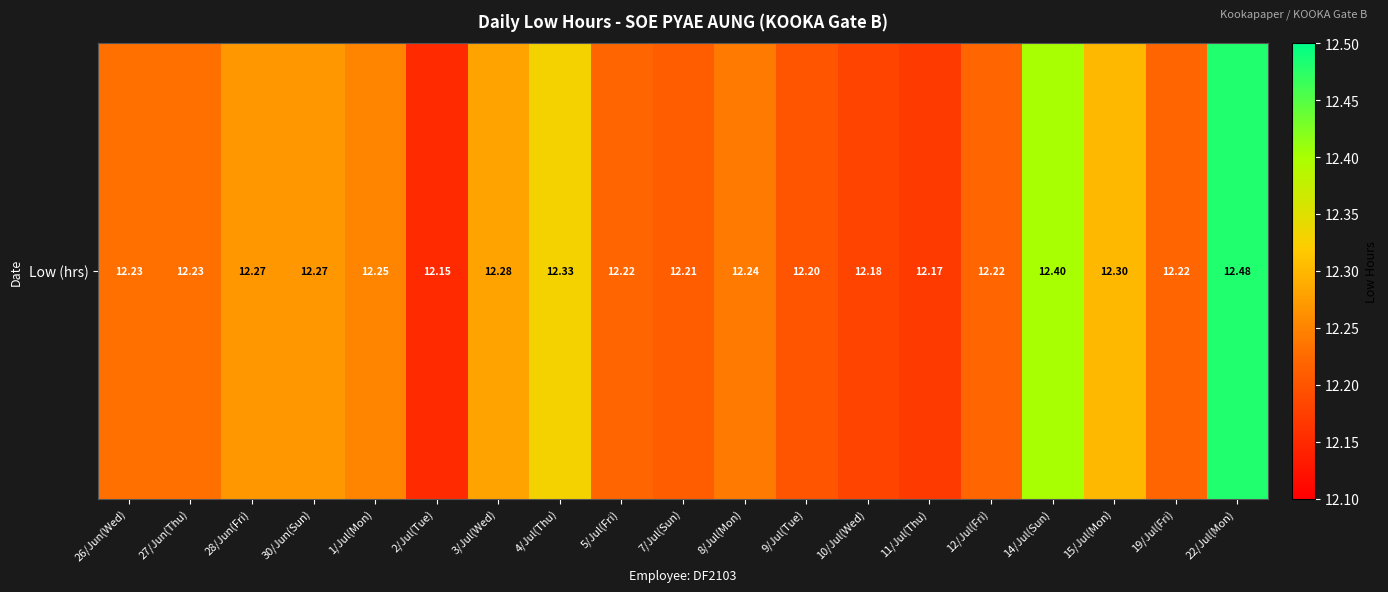

Reading right to left, list all the values displayed in this chart.

12.5	12.2	12.3	12.4	12.2	12.2	12.2	12.2	12.2	12.2	12.2	12.3	12.3	12.2	12.2	12.3	12.3	12.2	12.2